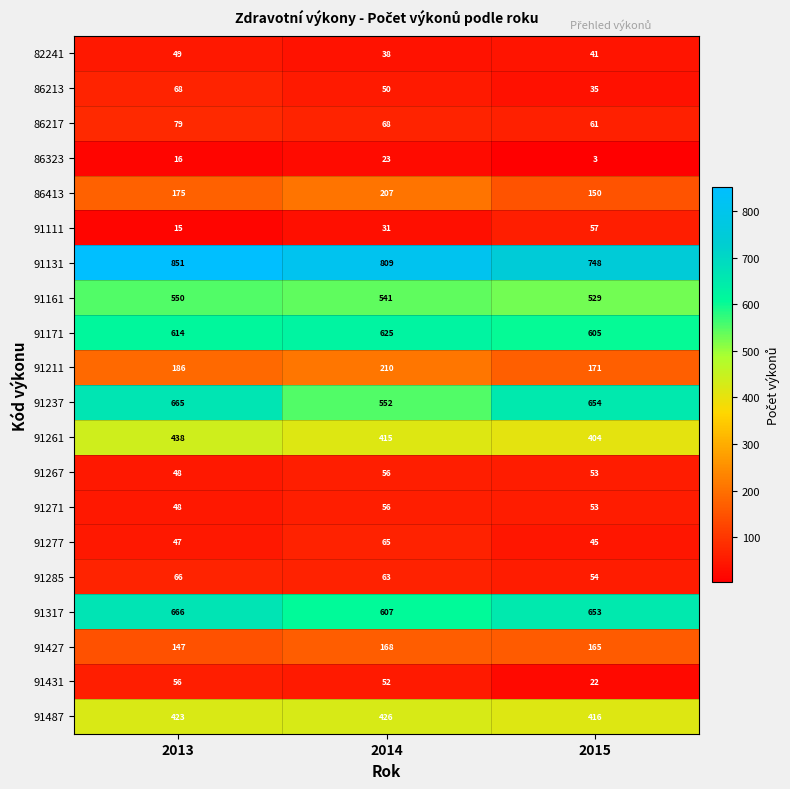

Read the 86213 value at 2015.

35